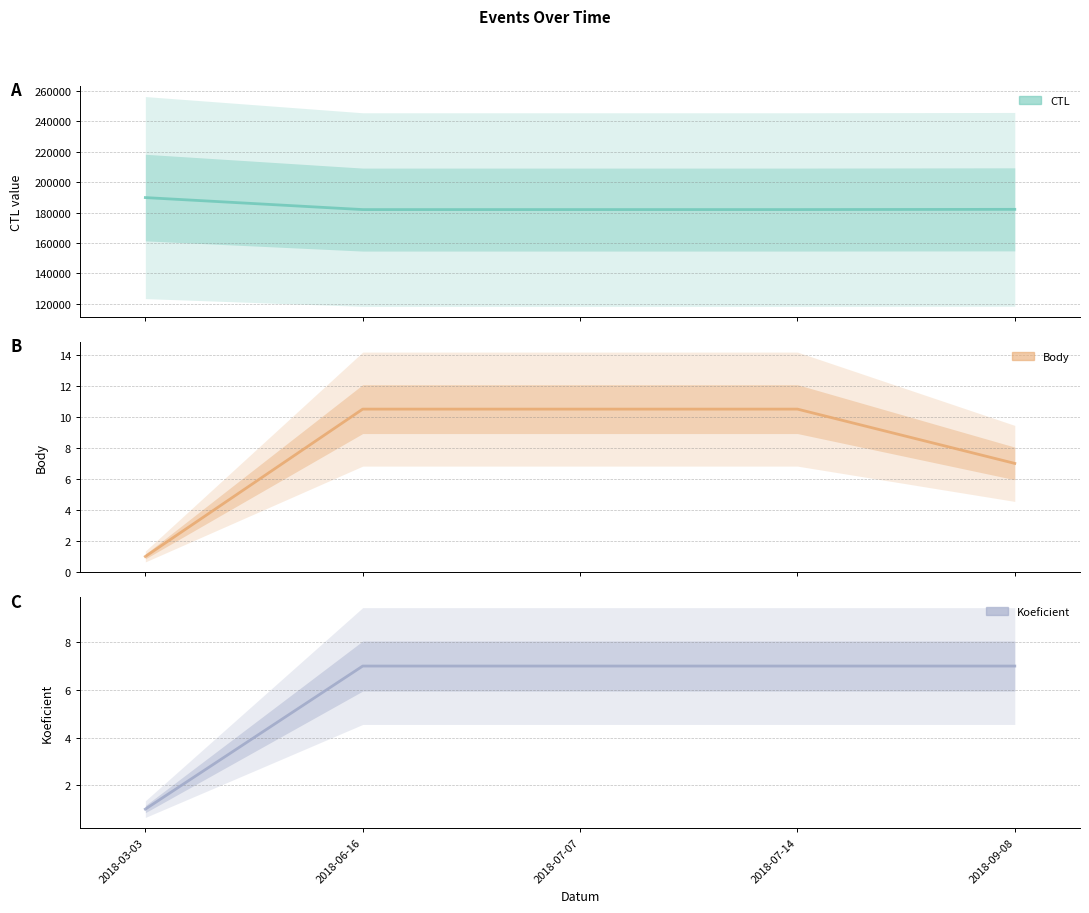

What are all the series names shown in the legend?

CTL, Body, Koeficient